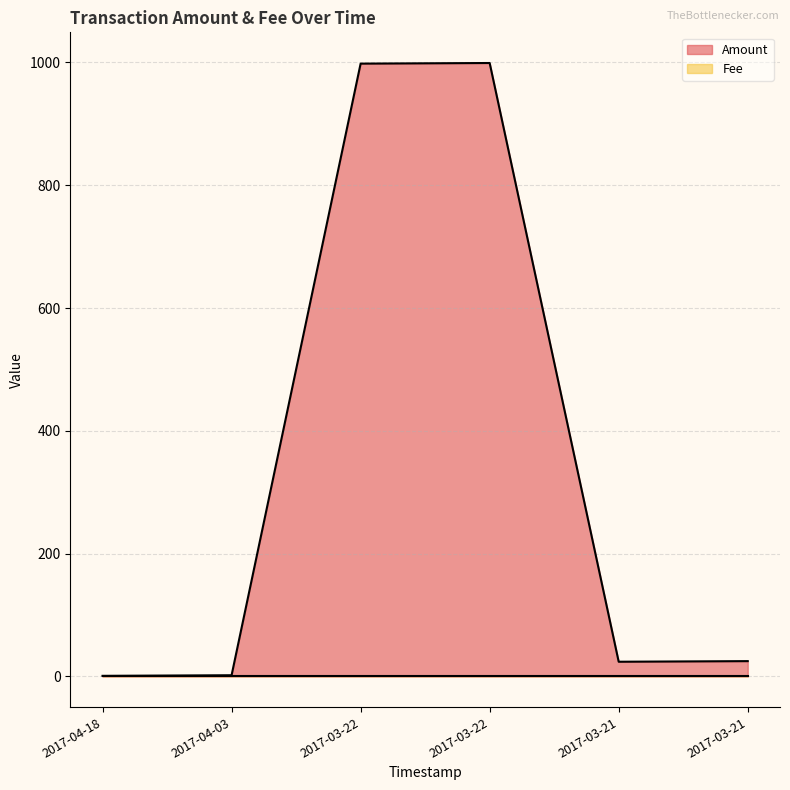

List the series in order of their overall mean, highest first.

Amount, Fee